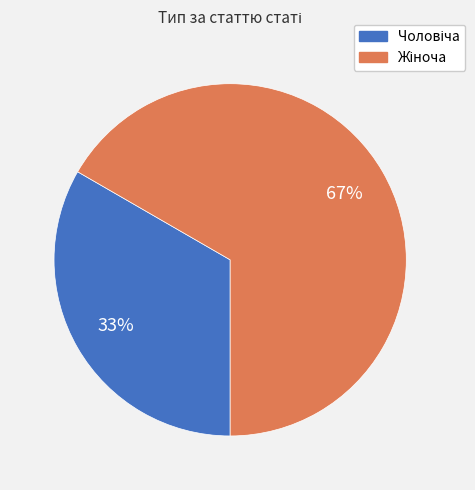

Does any single category account for the majority?

Yes